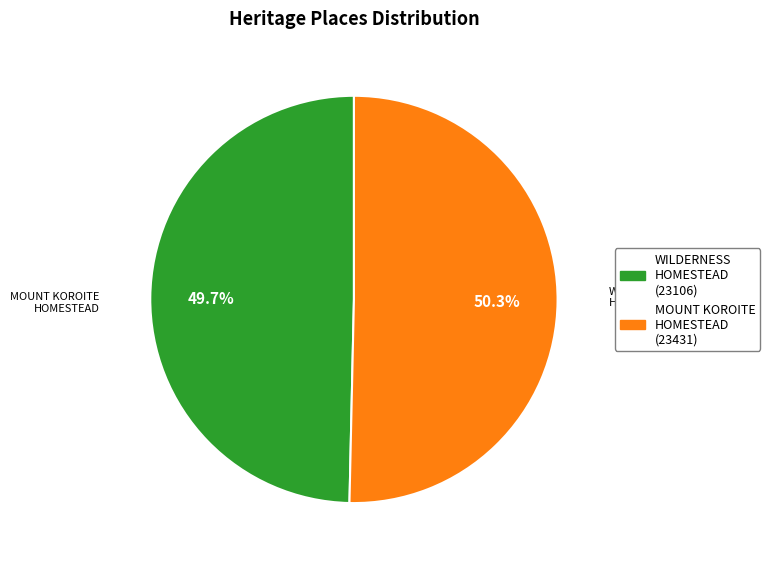

Is there any slice that represents more than half of the pie?

Yes